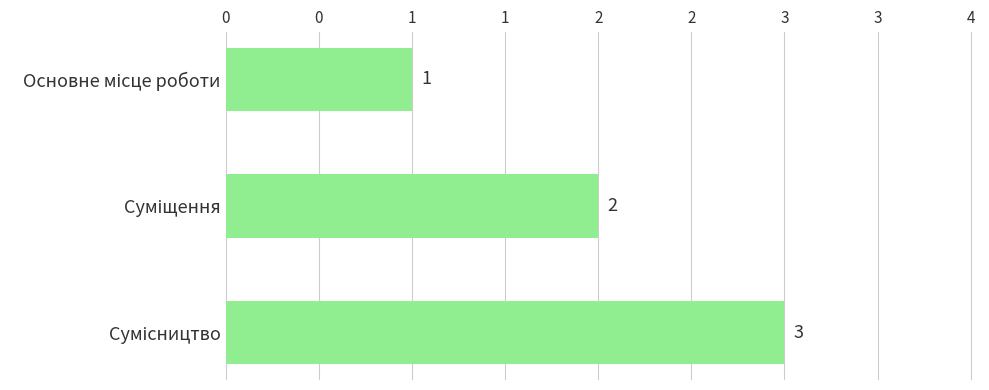

What is the smallest value displayed?

1